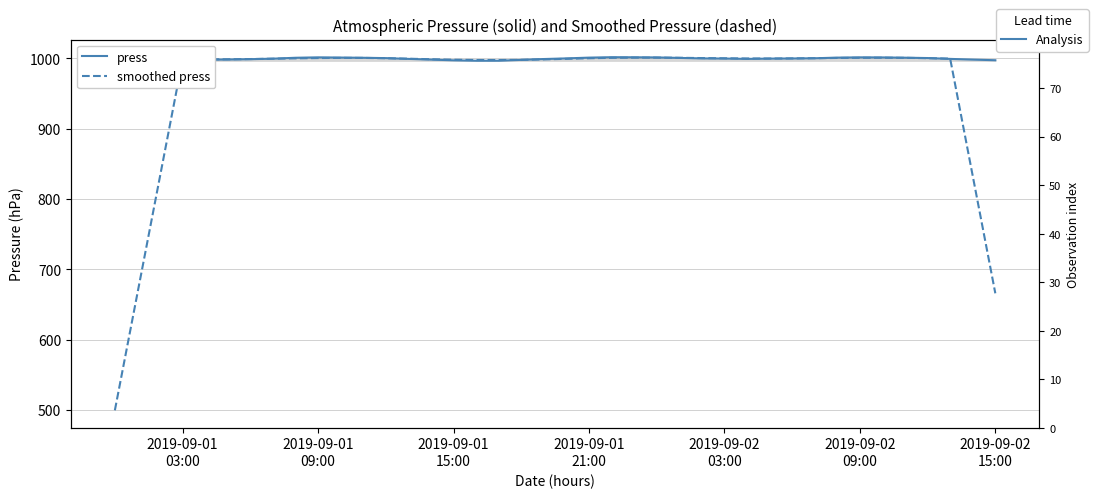

Reading left to right, list all the values displayed in this chart.

press: 999.4	999.2	998.9	998.6	998.3	998.5	999.0	999.7	1001.0	1001.6	1001.3	1001.0	1000.5	999.4	998.4	997.4	996.8	996.8	998.0	999.2	1000.1	1001.2	1001.8	1001.7	1001.5	1000.8	1000.1	999.9	999.4	999.8	1000.0	1000.3	1001.2	1001.6	1001.5	1001.1	1000.6	999.4	998.4	997.5
smoothed press: 499.6	666.0	832.4	998.8	998.7	998.8	999.2	999.7	1000.2	1000.6	1000.8	1000.8	1000.4	999.7	998.9	998.2	997.8	997.8	998.0	998.7	999.5	1000.3	1000.9	1001.2	1001.2	1001.0	1000.6	1000.2	1000.0	999.9	1000.1	1000.4	1000.7	1001.0	1001.0	1000.9	1000.4	999.7	832.8	666.0